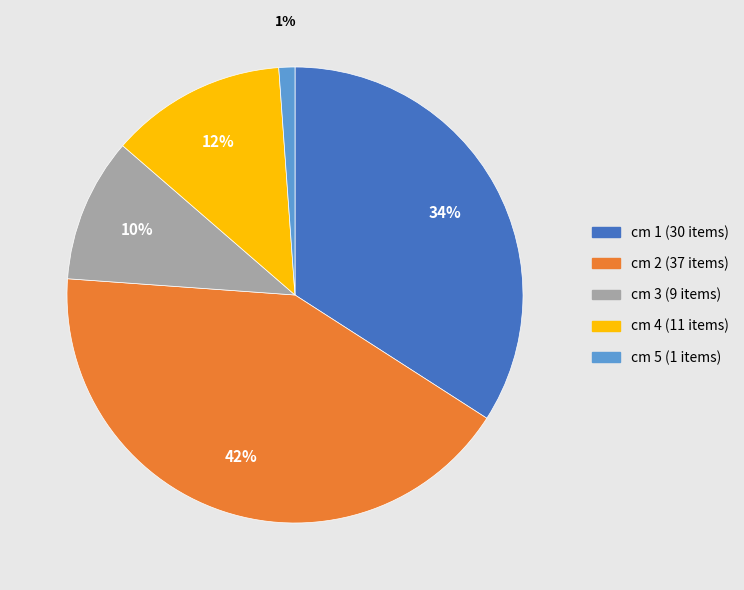

Do cm 3 and cm 2 together represent more than half of the pie?

Yes